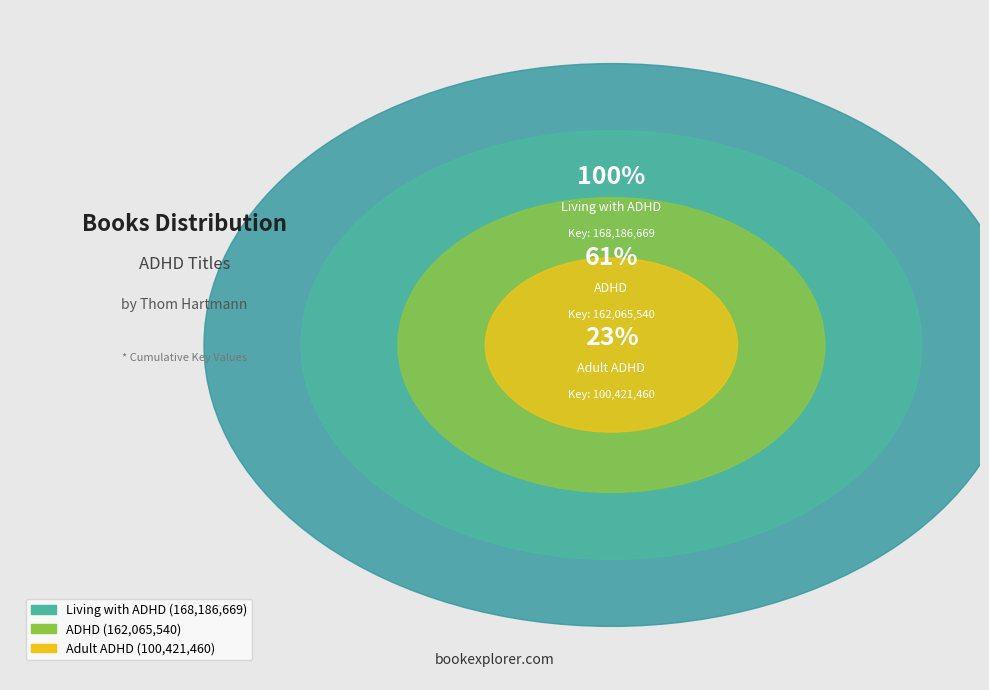

What portion of the pie excludes Living with ADHD?

60.9%